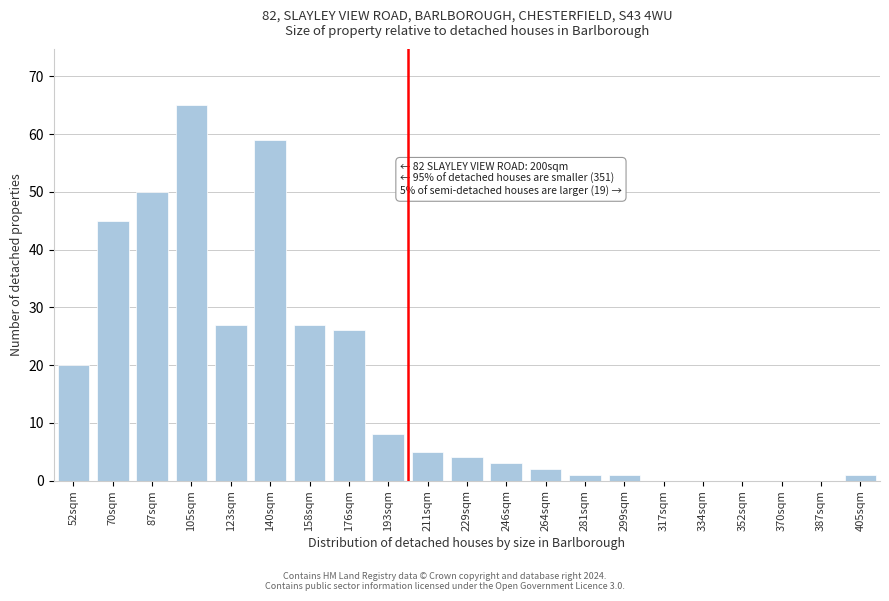

Reading left to right, transcribe all the data shown in this chart.

52sqm=20	70sqm=45	87sqm=50	105sqm=65	123sqm=27	140sqm=59	158sqm=27	176sqm=26	193sqm=8	211sqm=5	229sqm=4	246sqm=3	264sqm=2	281sqm=1	299sqm=1	317sqm=0	334sqm=0	352sqm=0	370sqm=0	387sqm=0	405sqm=1